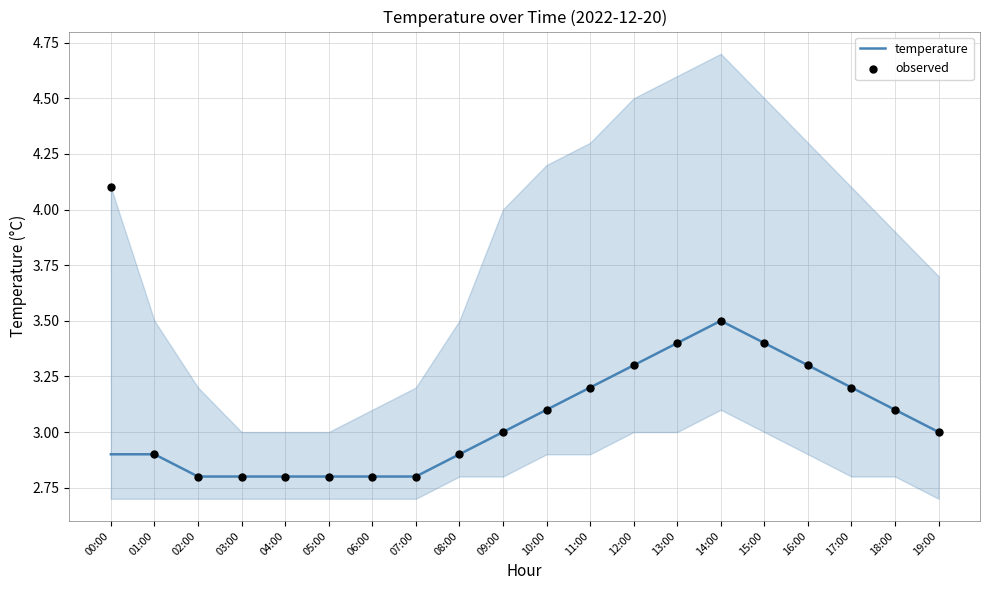

Is the value of observed at 15:00 greater than the value of temperature at 07:00?

Yes